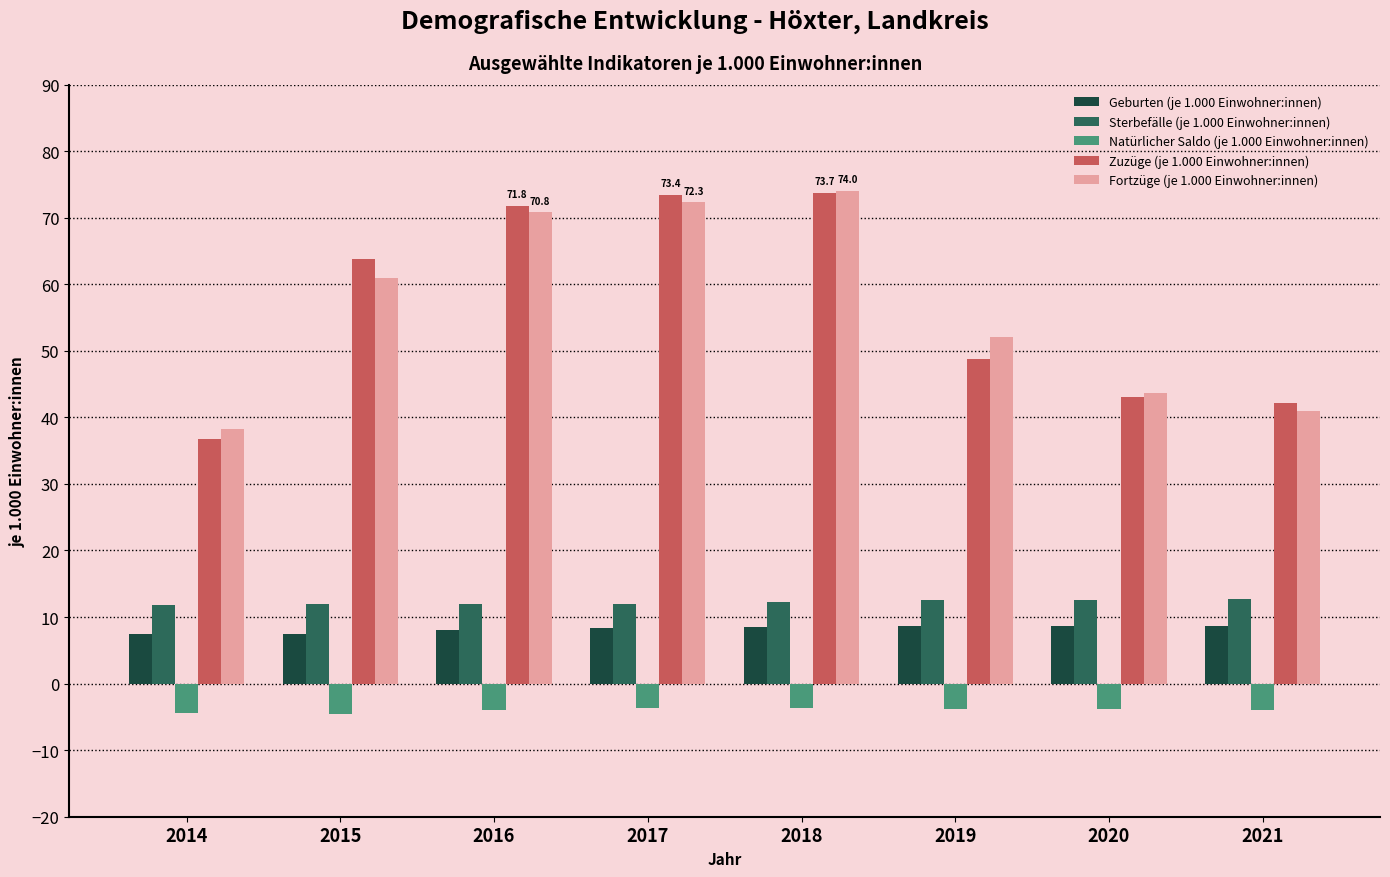

Is it true that Fortzüge (je 1.000 Einwohner:innen) equals 52.0 at 2019?

True